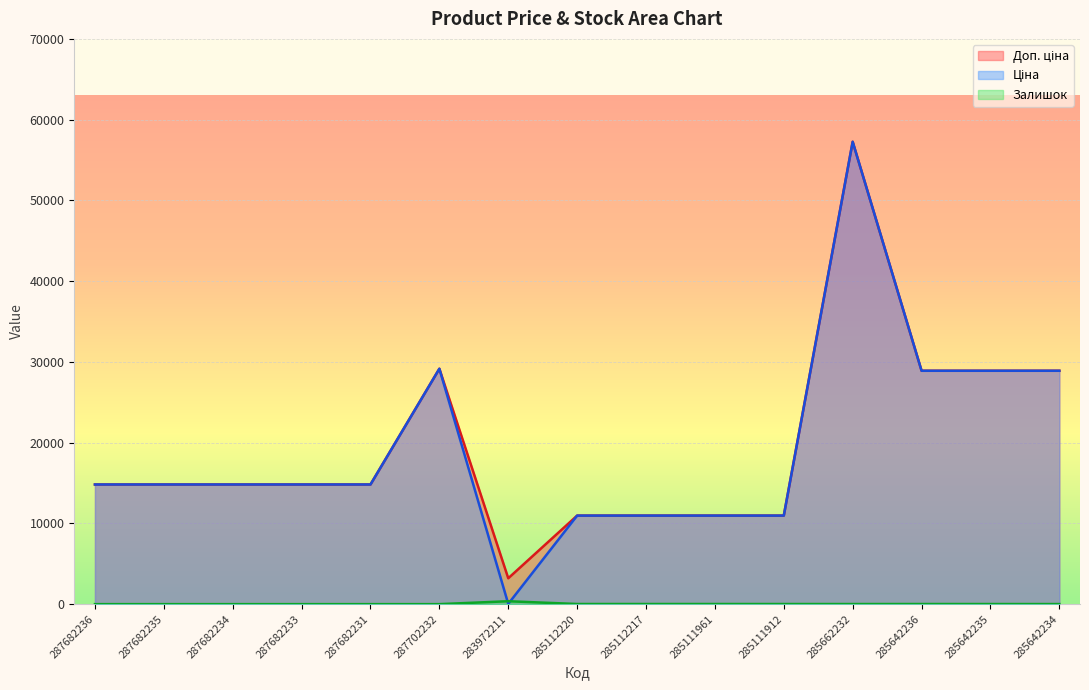

Is it true that Залишок equals 17.0 at 285112217?

True